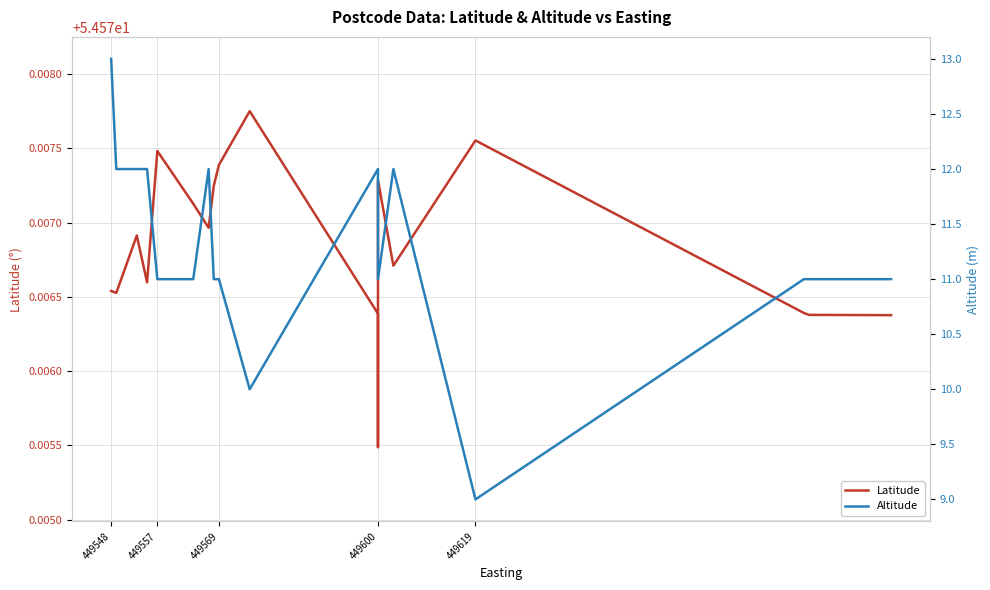

Count the number of categories in the chart.

20